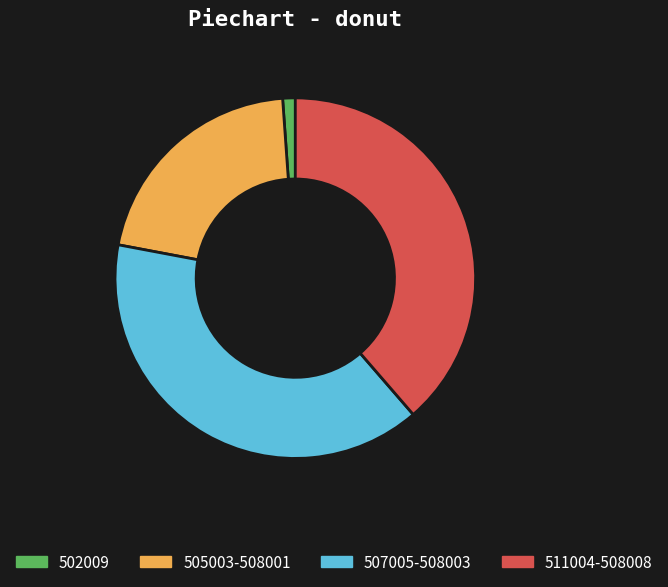

What is the ratio of the value at 507005-508003 to the value at 505003-508001?

1.9